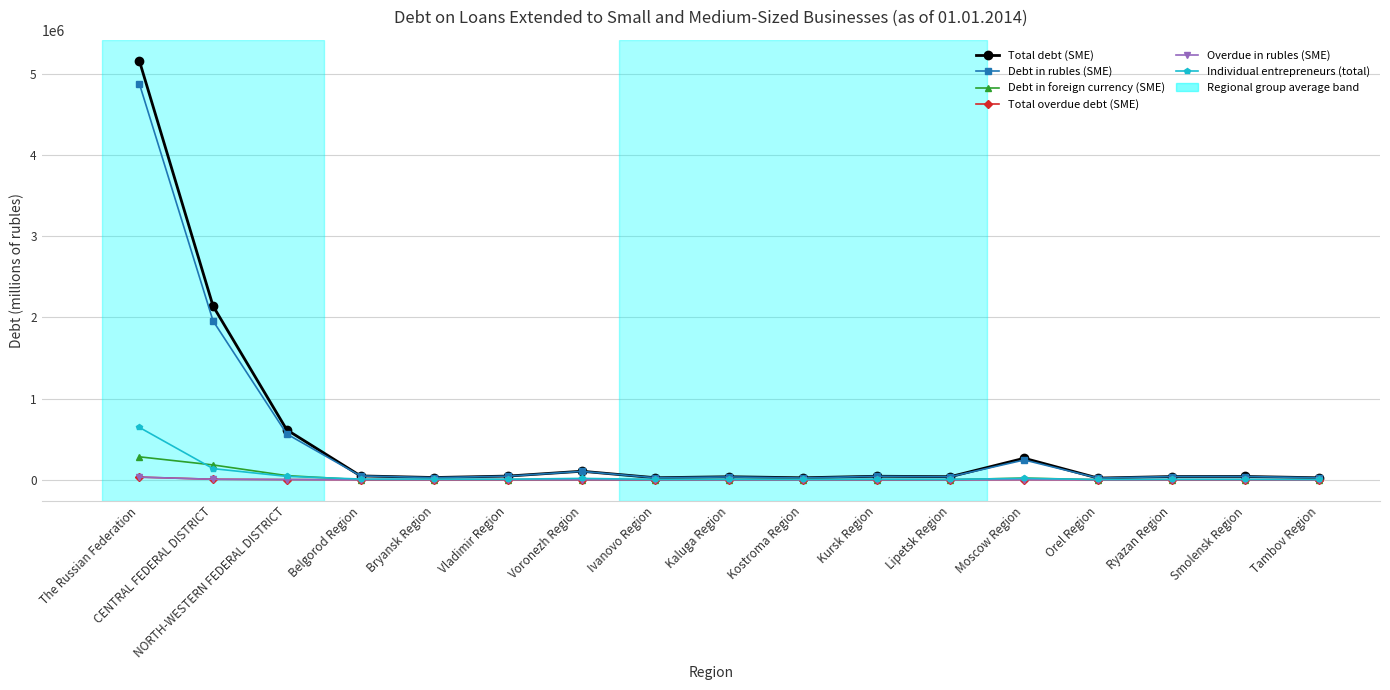

What is the highest value of the Debt in foreign currency (SME) series?

282665